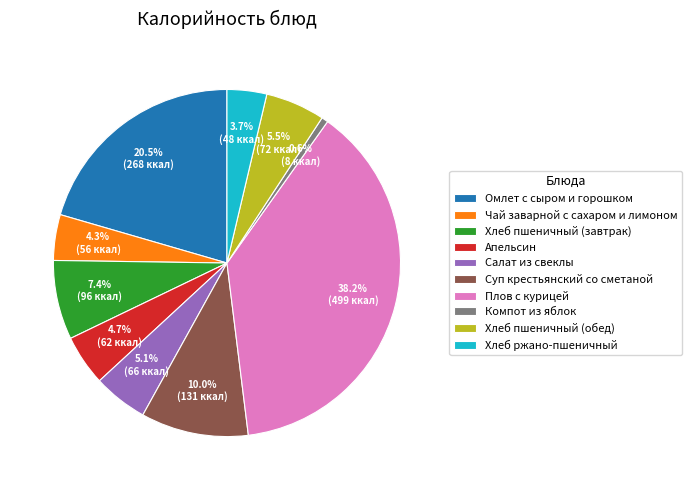

How many segments does this pie chart have?

10